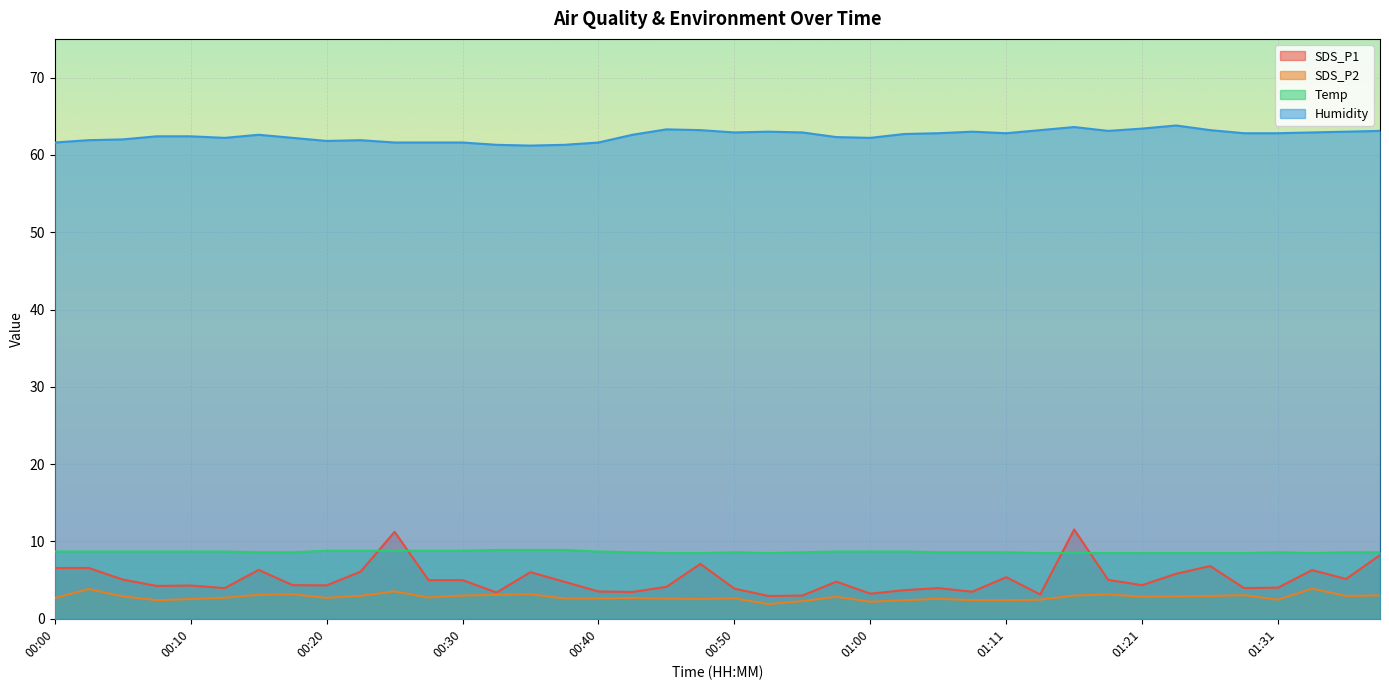

Rank the series by their maximum value, from highest to lowest.

Humidity, SDS_P1, Temp, SDS_P2